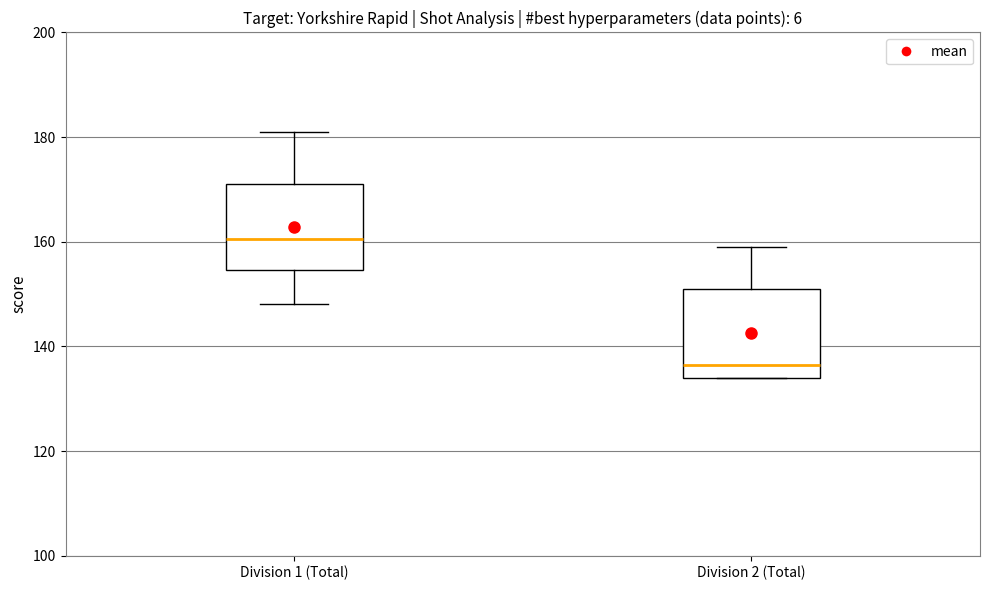

Where does the lower whisker of the box for Division 1 (Total) end on the y-axis? The values are not printed on the chart, so give them approximately, as read against the axis.

148